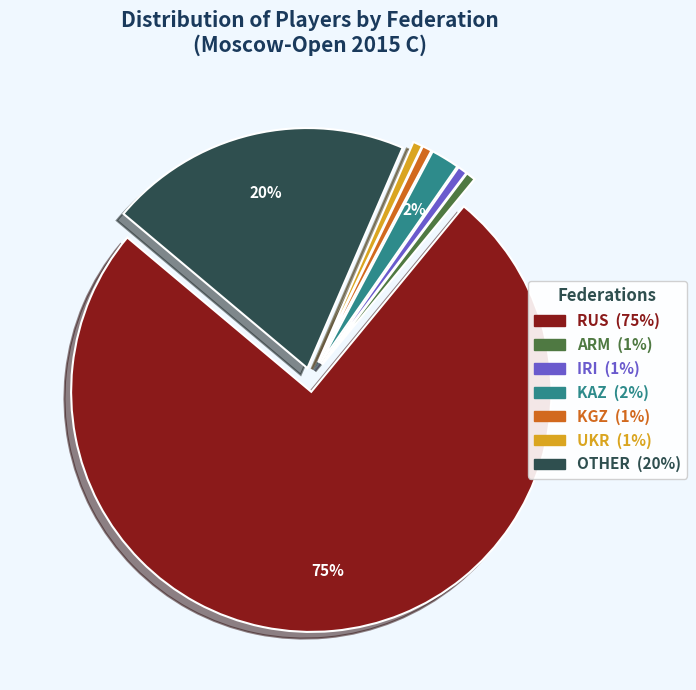

Which category accounts for the majority?

RUS